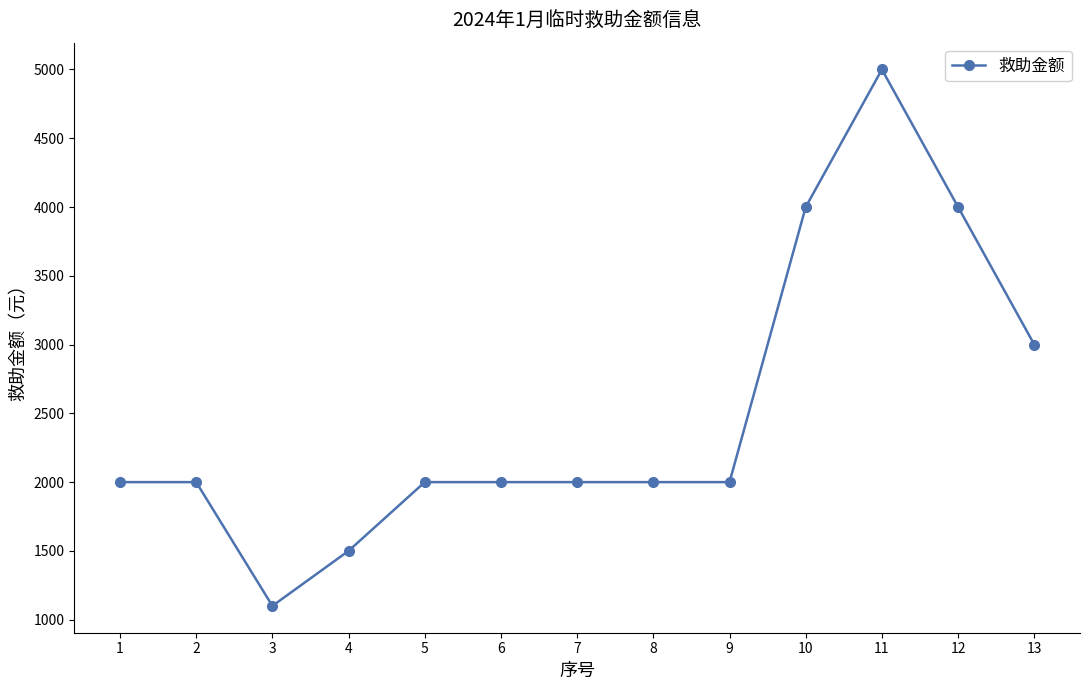

What is the difference between the maximum and minimum values?

3900